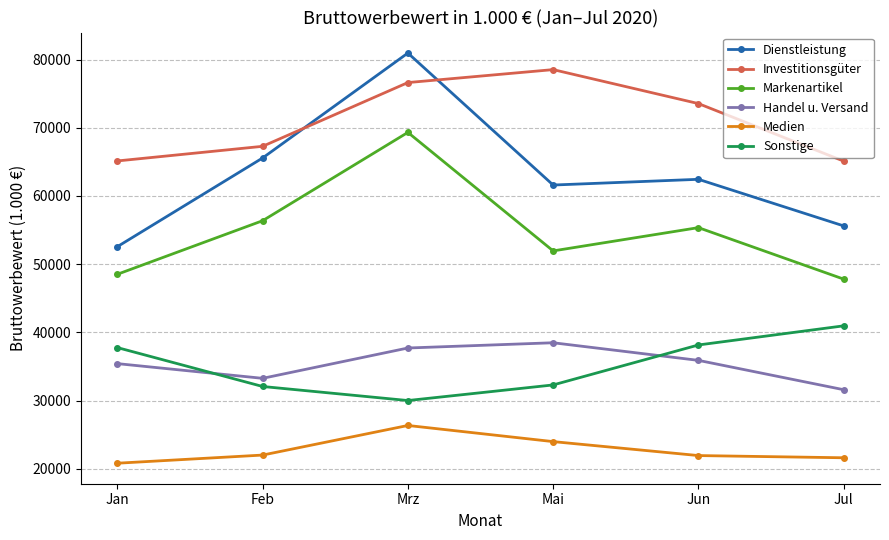

What is the difference between the second highest and minimum values in the Markenartikel series?

8560.9